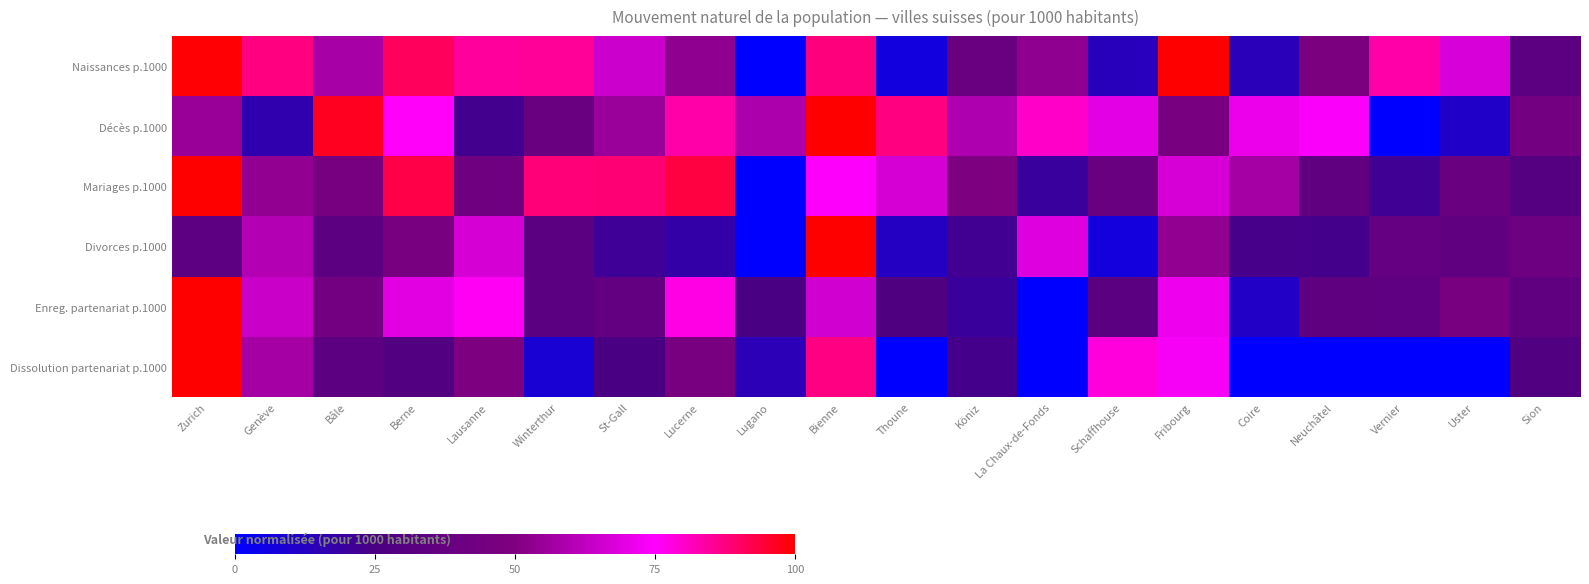

Reading right to left, what are all the values shown in this chart?

Naissances p.1000: Sion=33.3	Uster=67.4	Vernier=83.4	Neuchâtel=47.5	Coire=14.3	Fribourg=100.0	Schaffhouse=13.3	La Chaux-de-Fonds=53.5	Köniz=39.8	Thoune=6.3	Bienne=87.9	Lugano=0.0	Lucerne=53.3	St-Gall=65.0	Winterthur=85.1	Lausanne=84.6	Berne=90.9	Bâle=57.7	Genève=87.4	Zurich=99.4
Décès p.1000: Sion=44.3	Uster=11.1	Vernier=0.0	Neuchâtel=74.2	Coire=71.5	Fribourg=46.2	Schaffhouse=69.5	La Chaux-de-Fonds=80.4	Köniz=59.4	Thoune=87.4	Bienne=100.0	Lugano=58.6	Lucerne=83.4	St-Gall=55.4	Winterthur=39.5	Lausanne=22.6	Berne=75.5	Bâle=96.5	Genève=16.1	Zurich=54.7
Mariages p.1000: Sion=29.9	Uster=39.7	Vernier=21.7	Neuchâtel=35.2	Coire=57.3	Fribourg=66.9	Schaffhouse=39.3	La Chaux-de-Fonds=19.3	Köniz=48.5	Thoune=66.7	Bienne=74.6	Lugano=0.0	Lucerne=93.4	St-Gall=88.6	Winterthur=87.9	Lausanne=42.2	Berne=92.7	Bâle=45.6	Genève=53.5	Zurich=100.0
Divorces p.1000: Sion=41.3	Uster=35.3	Vernier=36.9	Neuchâtel=23.2	Coire=23.7	Fribourg=53.6	Schaffhouse=6.9	La Chaux-de-Fonds=68.7	Köniz=22.1	Thoune=12.2	Bienne=100.0	Lugano=0.0	Lucerne=17.3	St-Gall=21.0	Winterthur=32.3	Lausanne=66.5	Berne=46.7	Bâle=33.5	Genève=59.9	Zurich=33.7
Enreg. partenariat p.1000: Sion=35.4	Uster=46.9	Vernier=34.2	Neuchâtel=35.0	Coire=11.4	Fribourg=71.9	Schaffhouse=32.9	La Chaux-de-Fonds=0.0	Köniz=19.7	Thoune=27.2	Bienne=65.8	Lugano=24.8	Lucerne=77.7	St-Gall=36.6	Winterthur=33.0	Lausanne=76.0	Berne=69.3	Bâle=44.2	Genève=64.2	Zurich=100.0
Dissolution partenariat p.1000: Sion=28.1	Uster=0.0	Vernier=0.0	Neuchâtel=0.0	Coire=0.0	Fribourg=73.3	Schaffhouse=78.3	La Chaux-de-Fonds=0.0	Köniz=23.4	Thoune=0.0	Bienne=87.0	Lugano=14.7	Lucerne=46.2	St-Gall=24.9	Winterthur=8.7	Lausanne=48.7	Berne=28.7	Bâle=33.3	Genève=57.4	Zurich=100.0